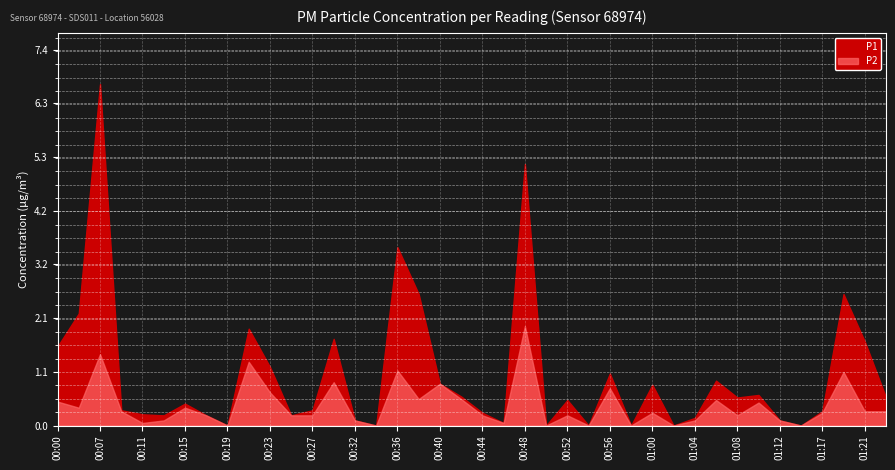

At which category does the chart reach its minimum across all series?

00:19